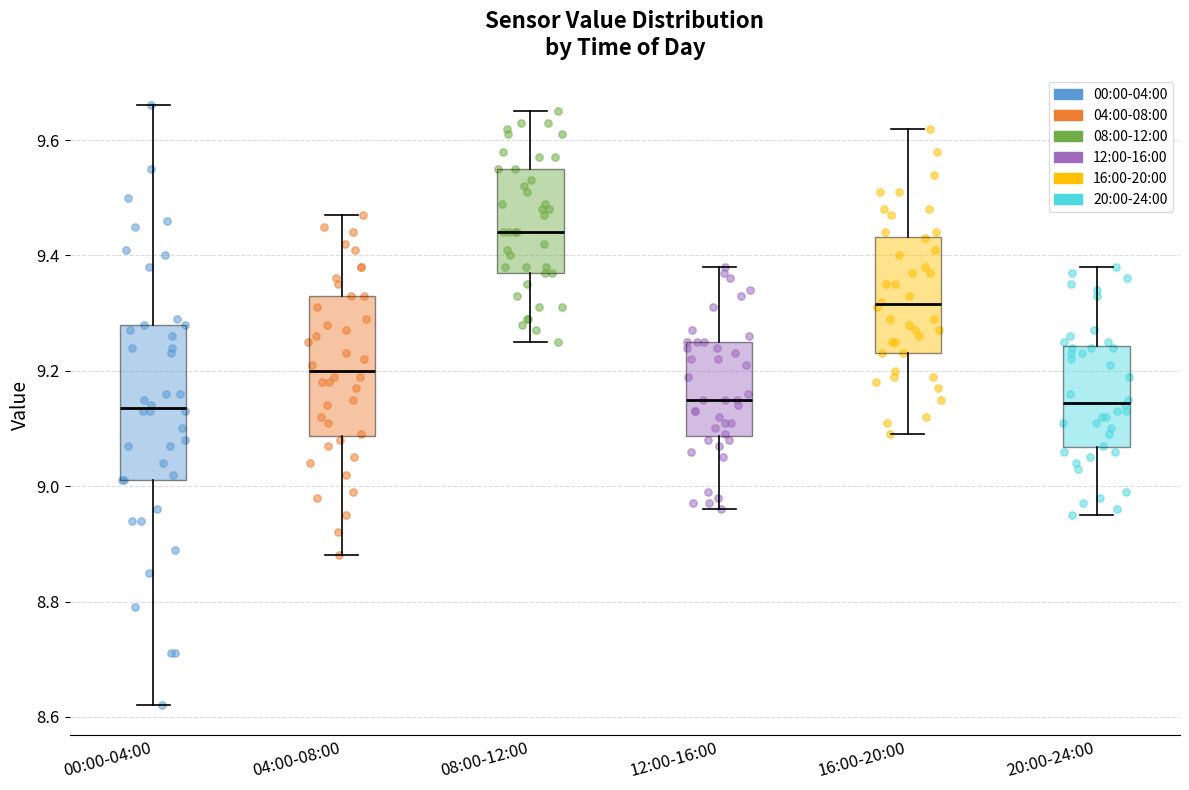

Where does the median line of the box for 00:00-04:00 sit on the y-axis? The values are not printed on the chart, so give them approximately, as read against the axis.

9.14